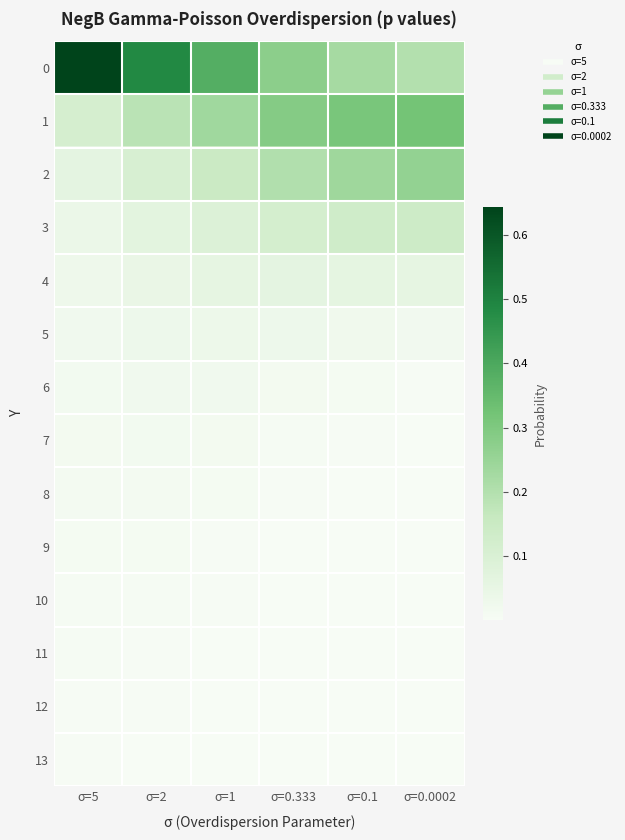

What is the total value across all series at σ=0.333?

1.0